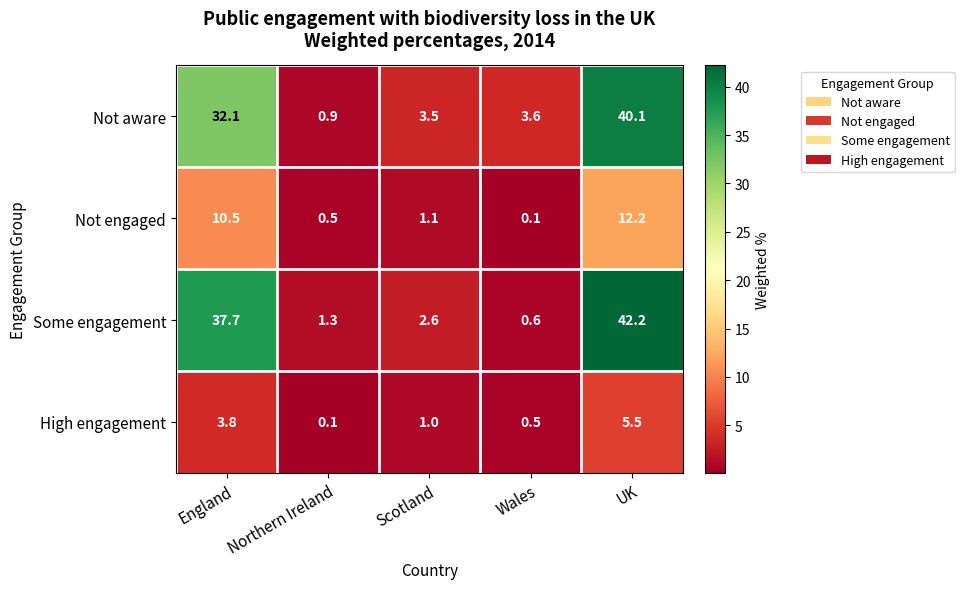

What is the difference between the highest and lowest values at Northern Ireland?

1.2